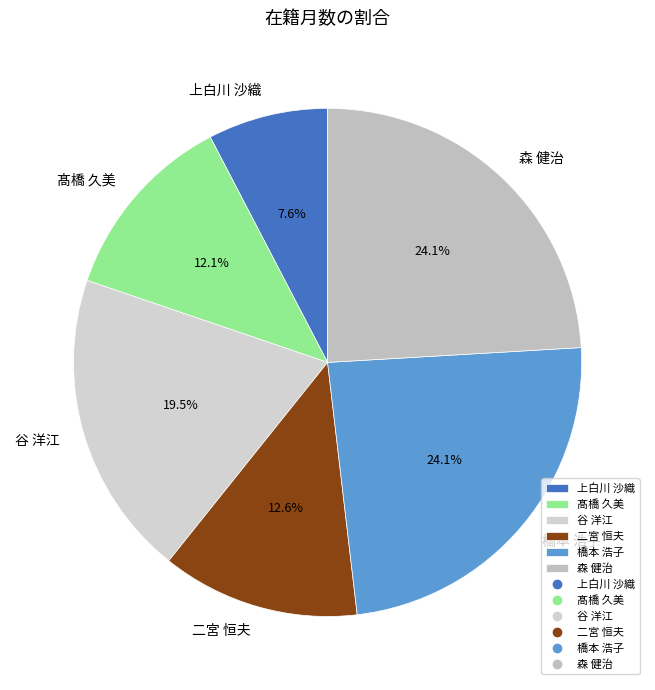

Do 上白川 沙織 and 谷 洋江 together represent more than half of the pie?

No